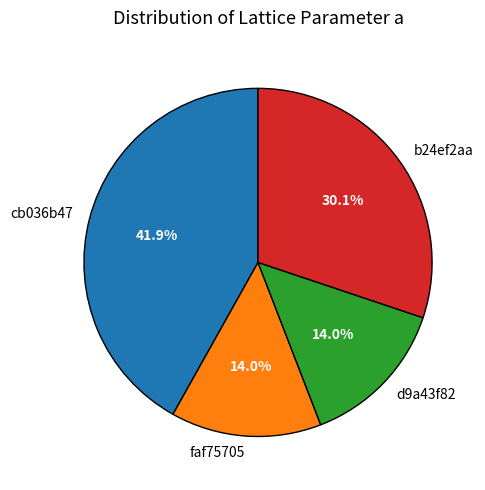

Which slice is the largest?

cb036b47